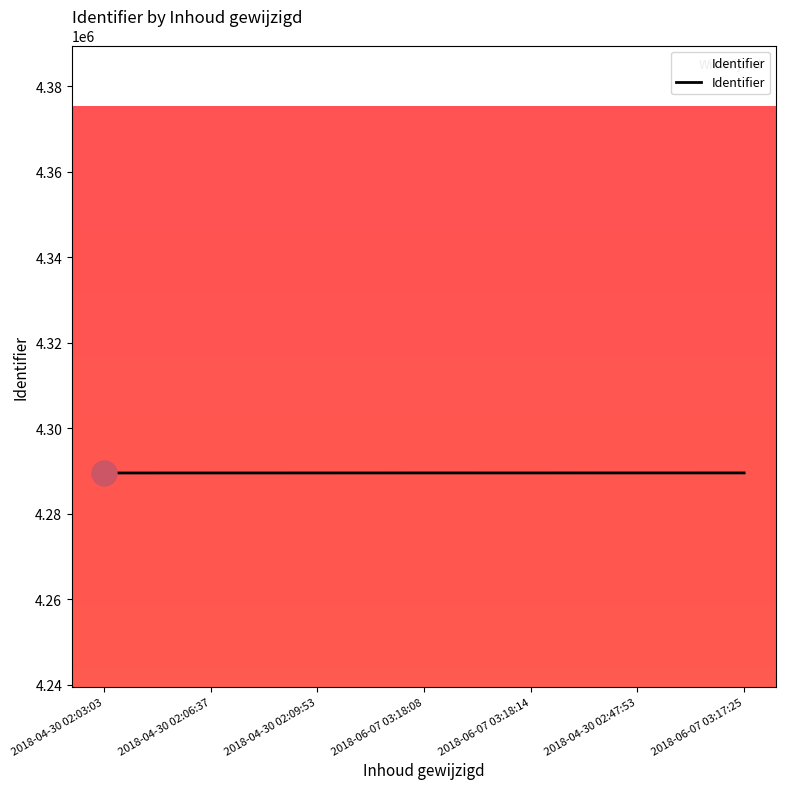

Count the number of data series in this chart.

1